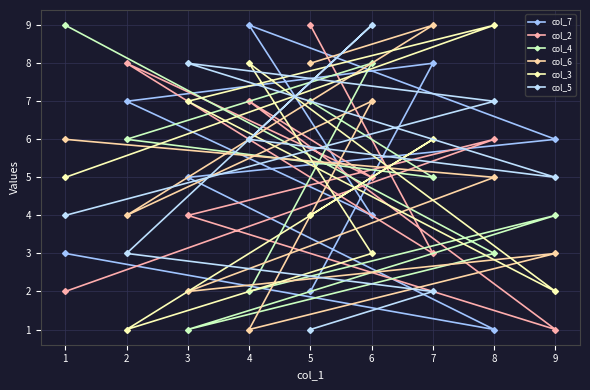

What is the value of the col_6 point at the 1st from the left?

6